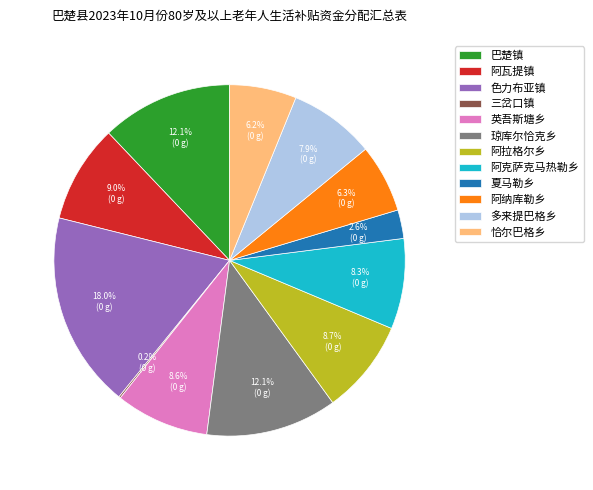

Approximately how many times larger is the value at 阿纳库勒乡 compared to 英吾斯塘乡?

0.7